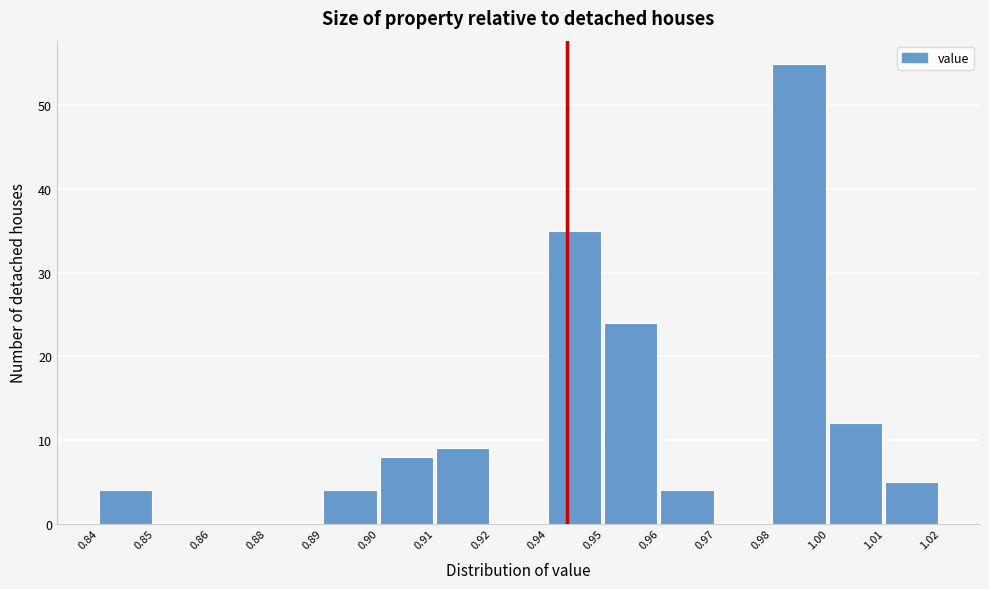

Reading left to right, extract all data points from this chart.

0.84=4	0.85=0	0.86=0	0.88=0	0.89=4	0.90=8	0.91=9	0.92=0	0.94=35	0.95=24	0.96=4	0.97=0	0.98=55	1.00=12	1.01=5